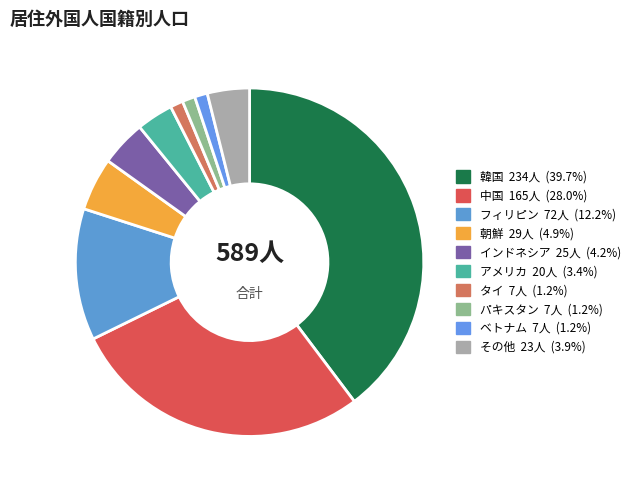

To the nearest percent, what is the difference between the タイ and インドネシア slice percentages?

3%